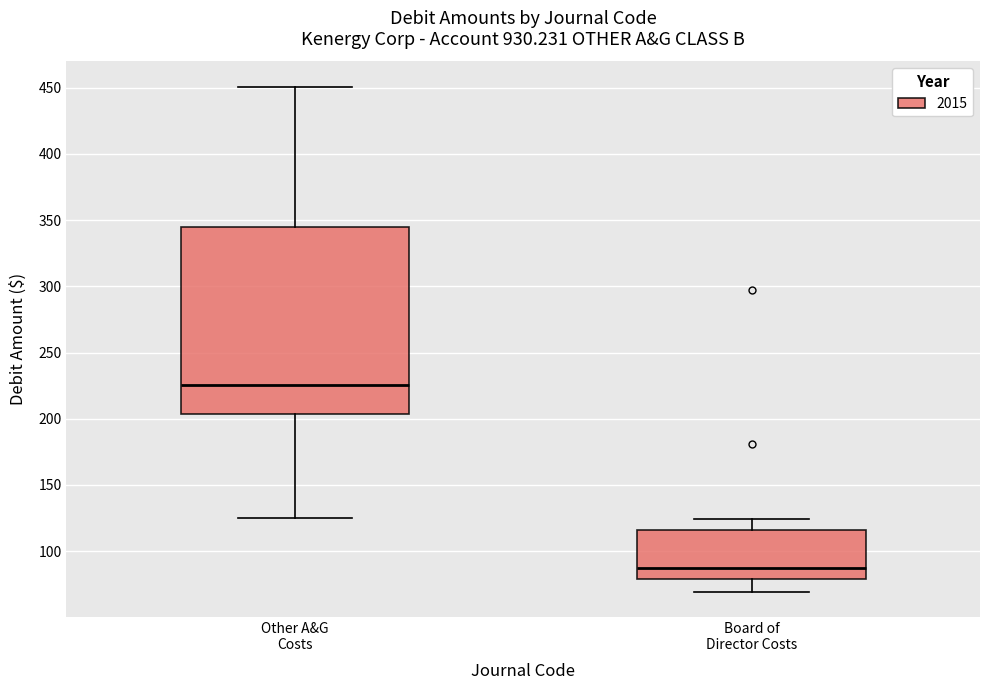

Reading left to right, transcribe this box plot: for each box, give where its median line is, the range the box spans, and where its two whiskers end, as read against the y-axis. The values are not printed on the chart, so give them approximately, as read against the axis.

Other A&G Costs: median 225, box 205 to 345, whiskers 125 to 450
Board of Director Costs: median 85, box 80 to 115, whiskers 70 to 125